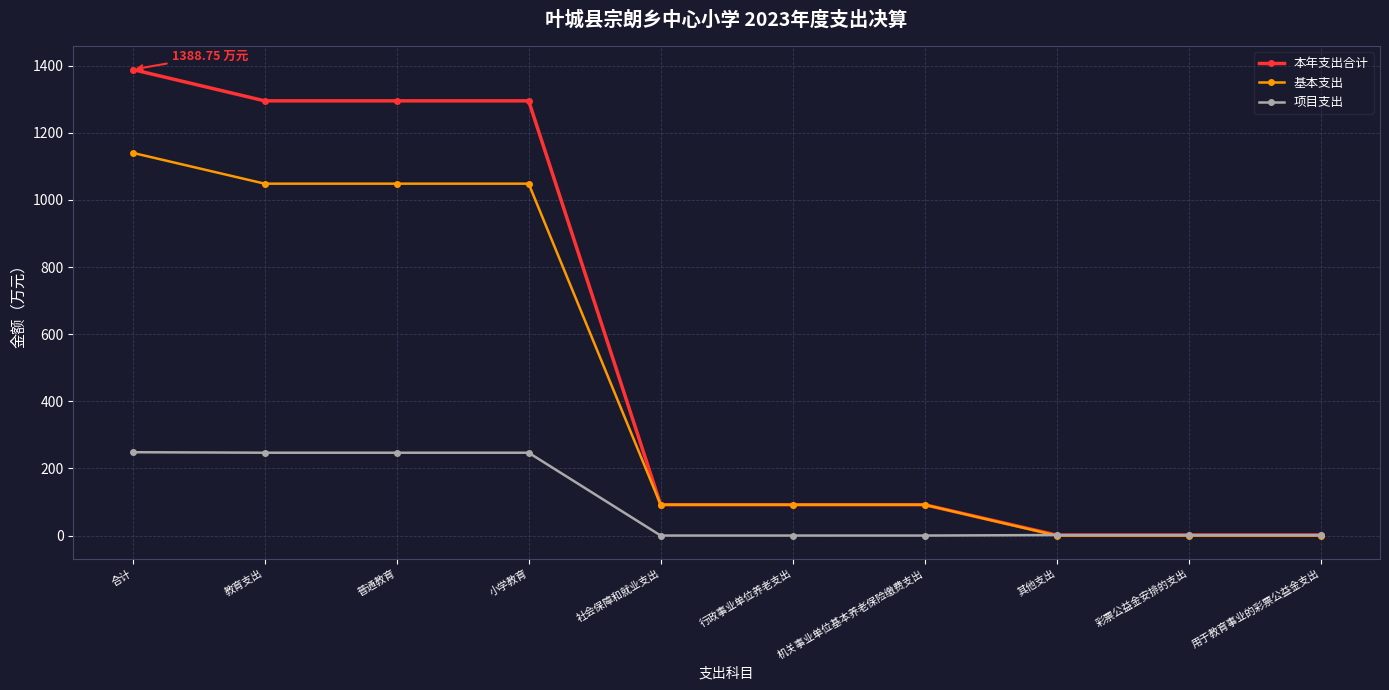

What is the label of the 9th point from the right?

教育支出